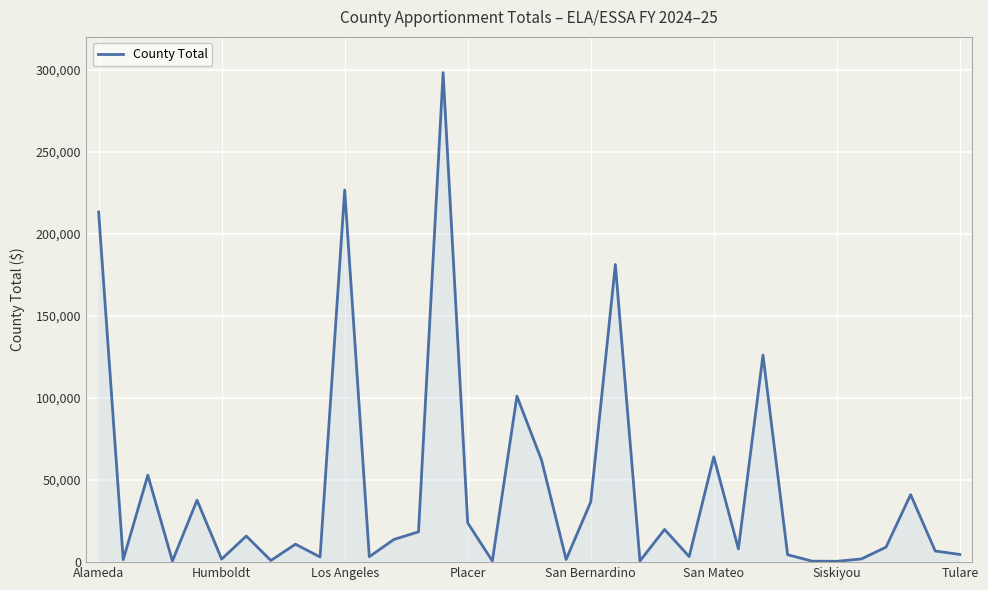

Does the chart have visible grid lines?

Yes